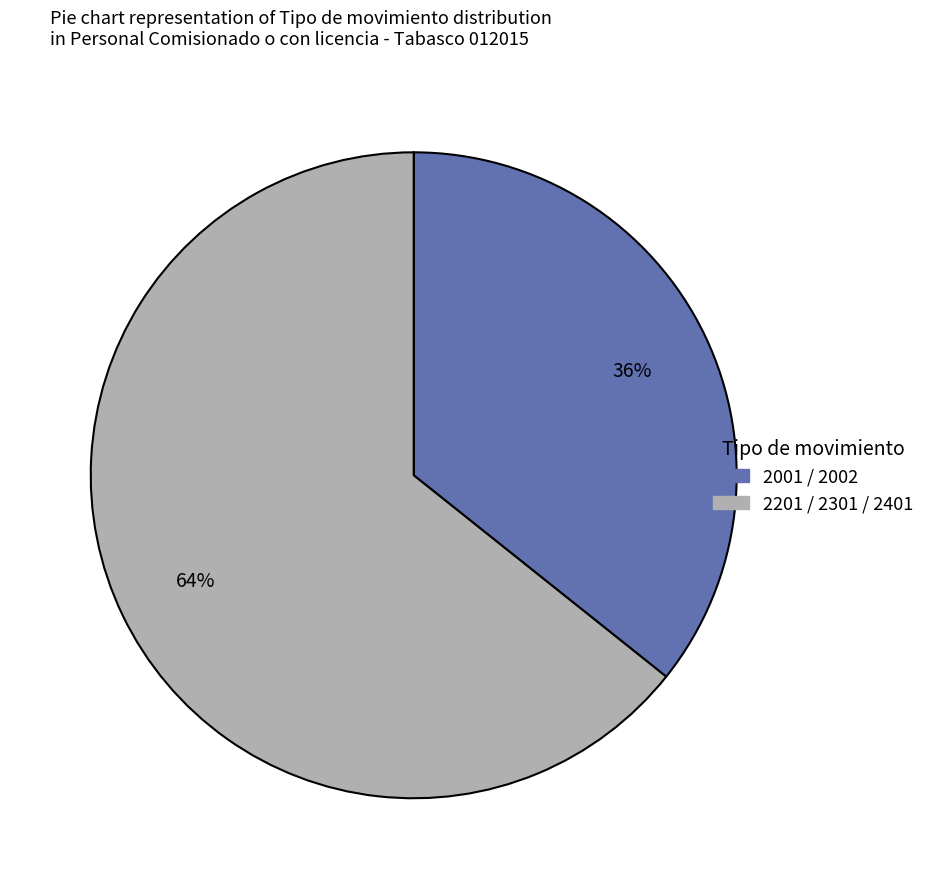

Does any single category account for the majority?

Yes